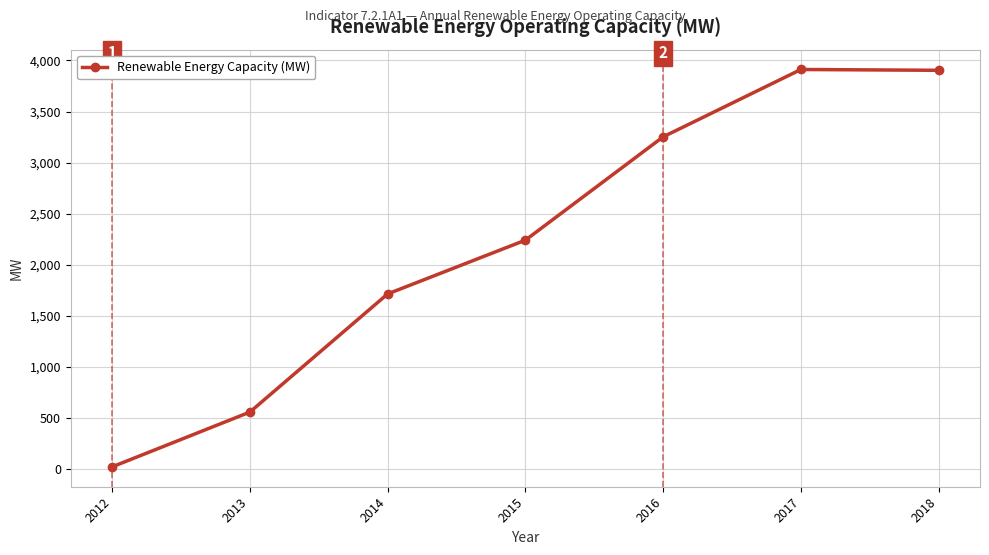

Between 2017 and 2015, which is larger?

2017